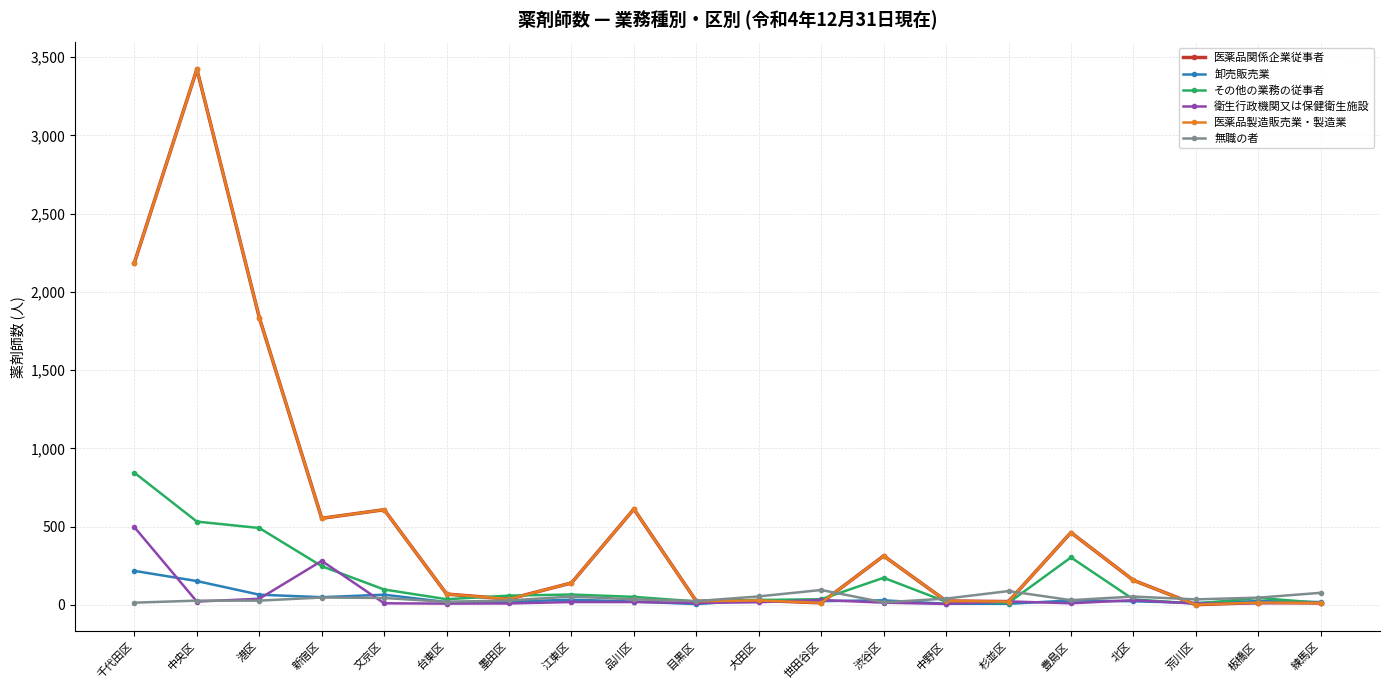

What is the spread (max minus min) of values at 台東区?

61